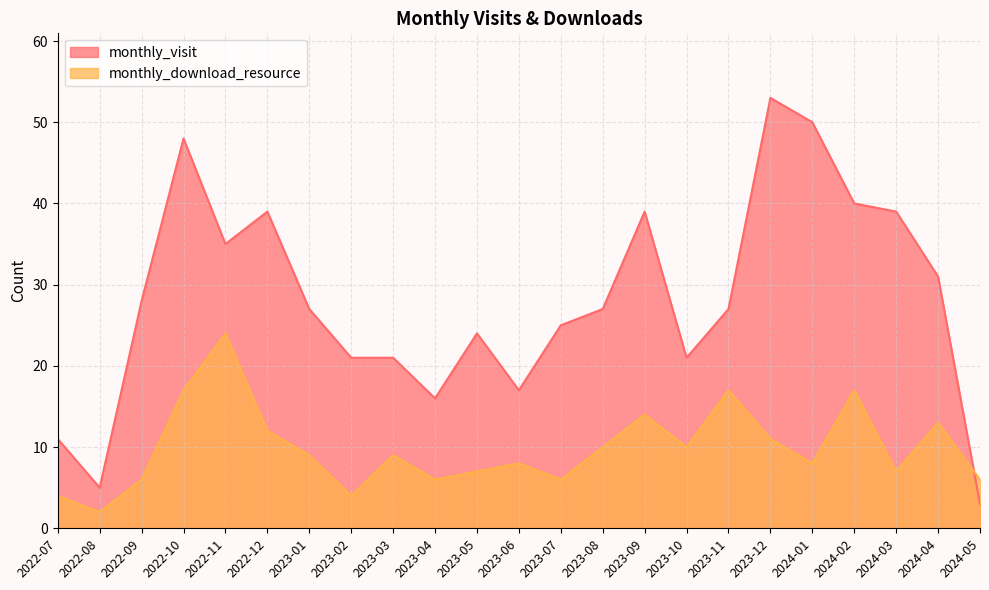

In monthly_download_resource, how many points are higher than both neighbors (excluding endpoints)?

7